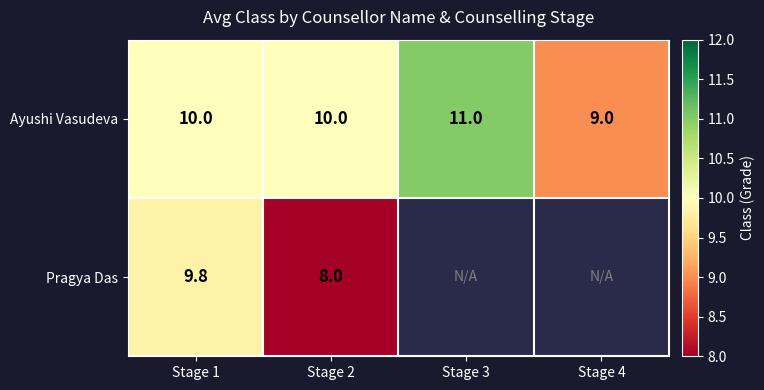

Count the number of data series in this chart.

2